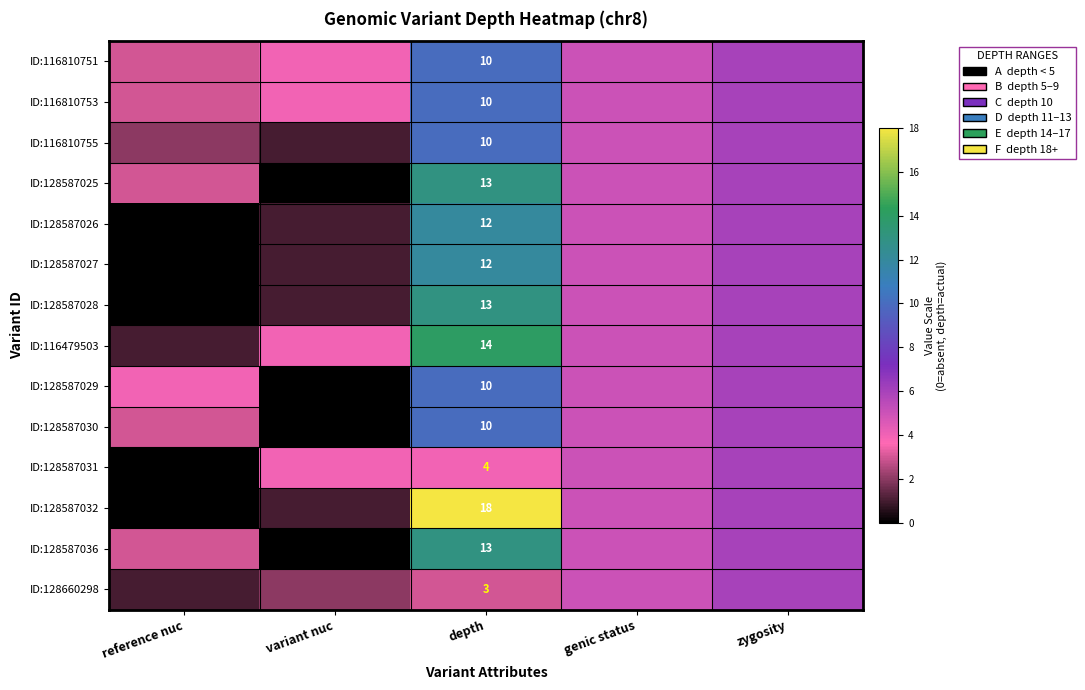

The ID:116810753 series shows 10 at depth. True or false?

True